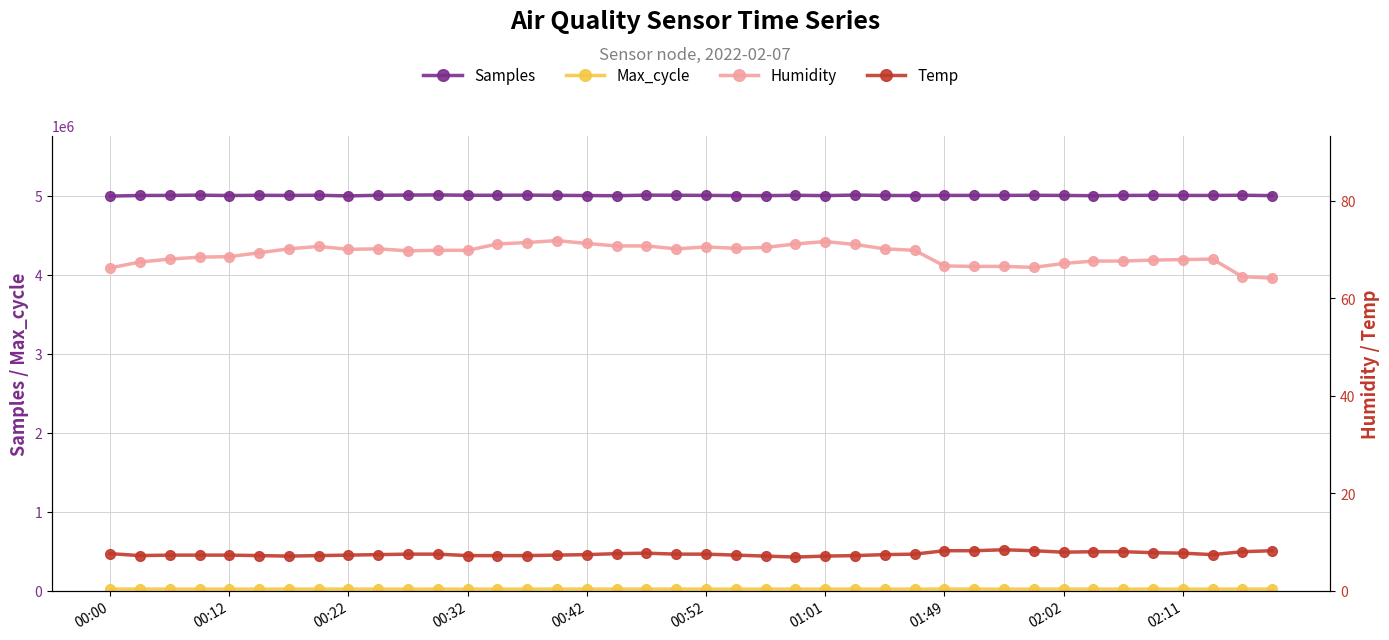

True or false: Samples has more than 0 interior local peaks.

True